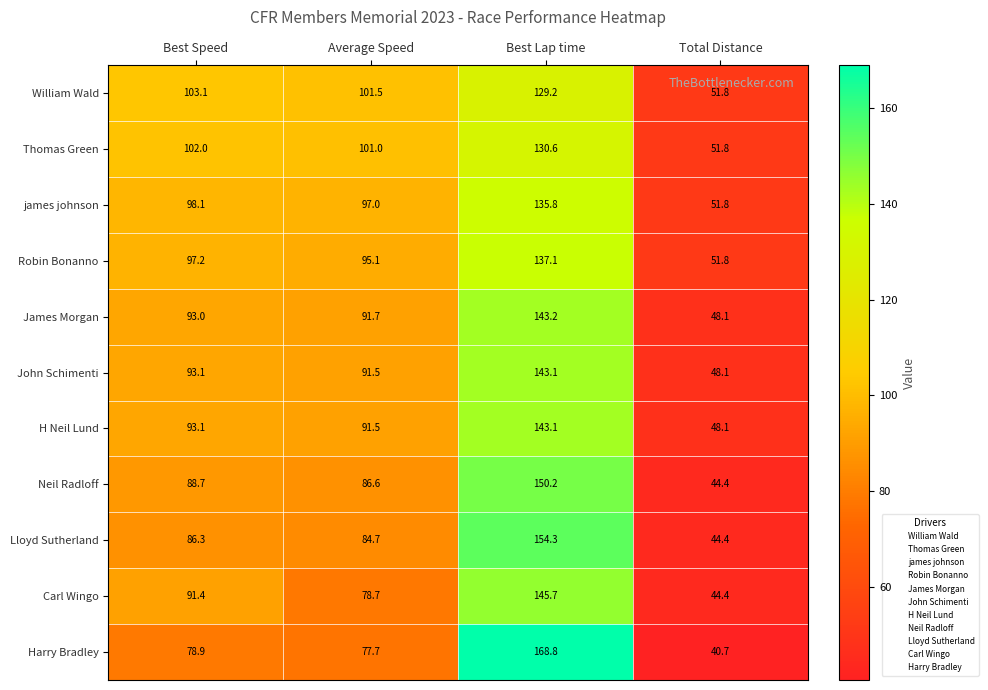

What is the total value across all series at Total Distance?

525.4